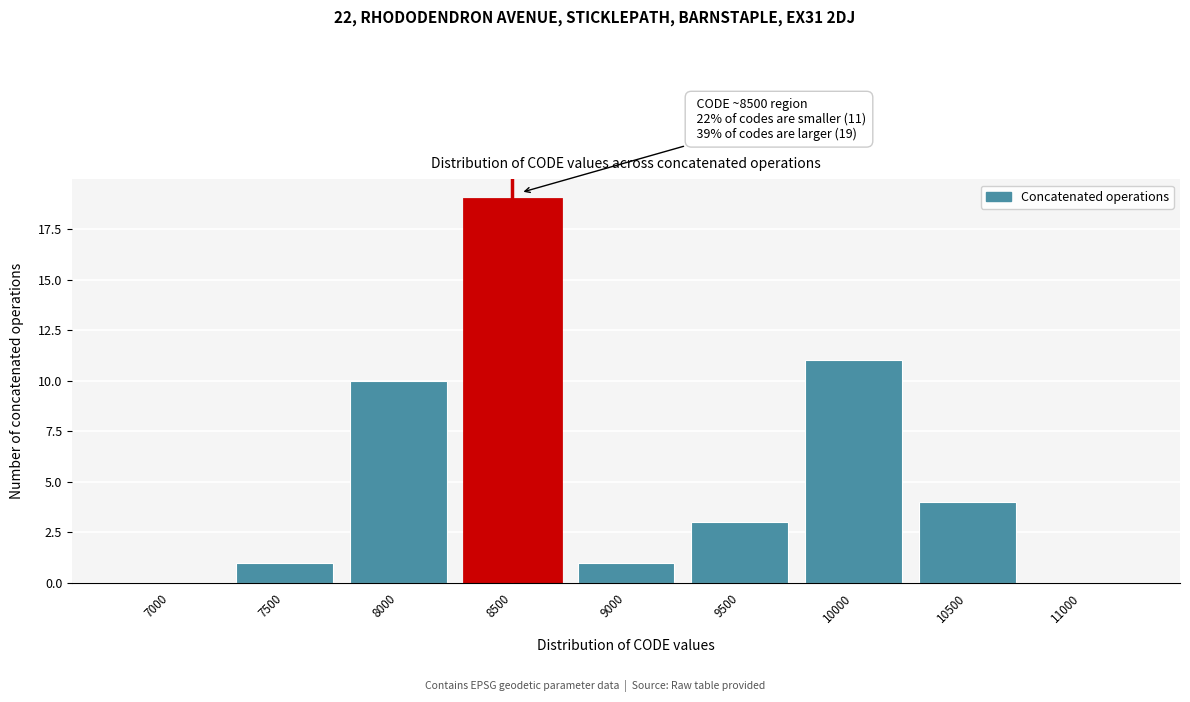

Reading left to right, transcribe all the data shown in this chart.

7000=0	7500=1	8000=10	8500=19	9000=1	9500=3	10000=11	10500=4	11000=0